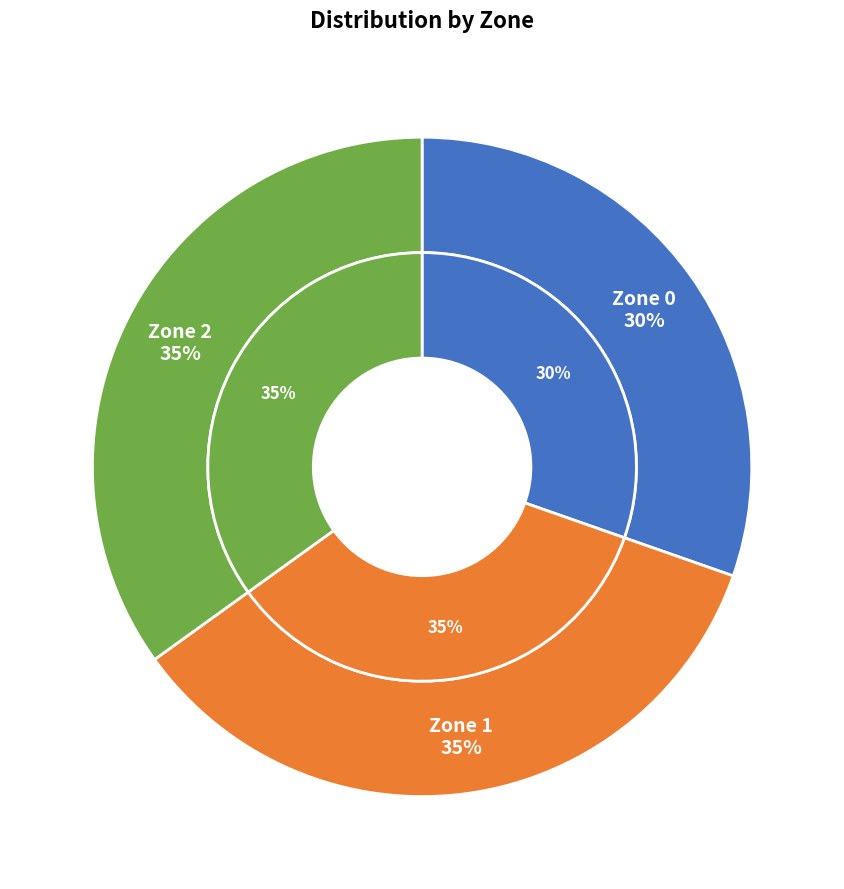

How many segments does this pie chart have?

3